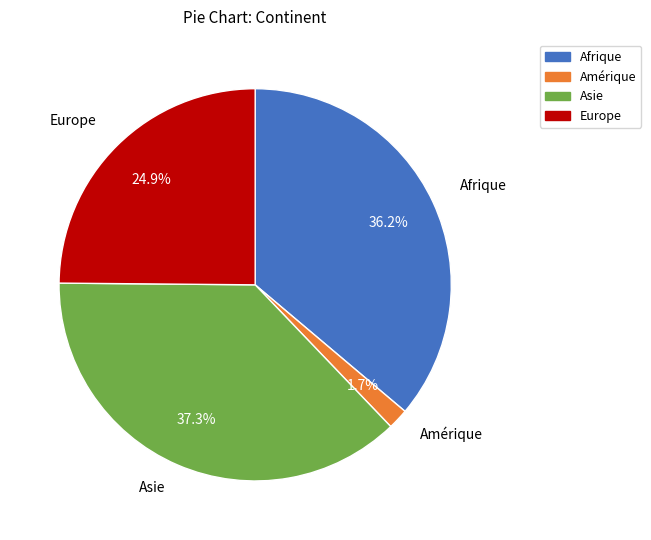

What percentage is the Europe slice, to the nearest percent?

25%